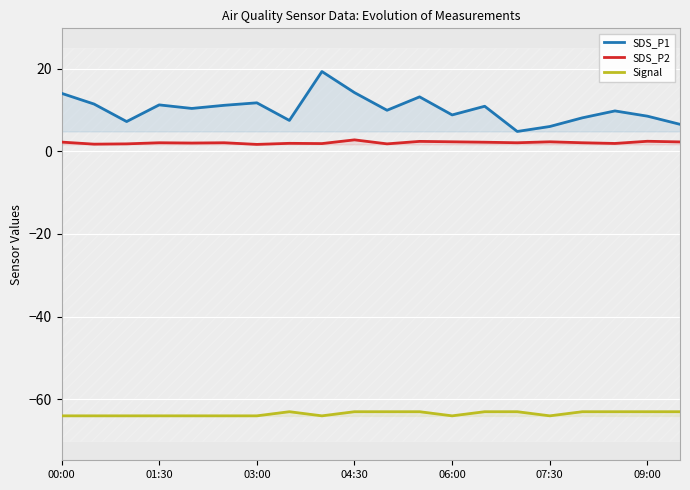

What is the minimum value shown in the chart?

-64.0